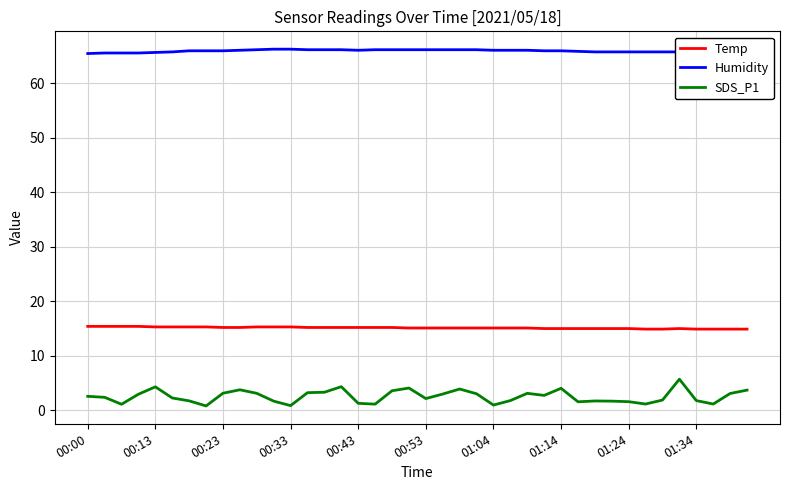

Which series has the largest total across all categories?

Humidity